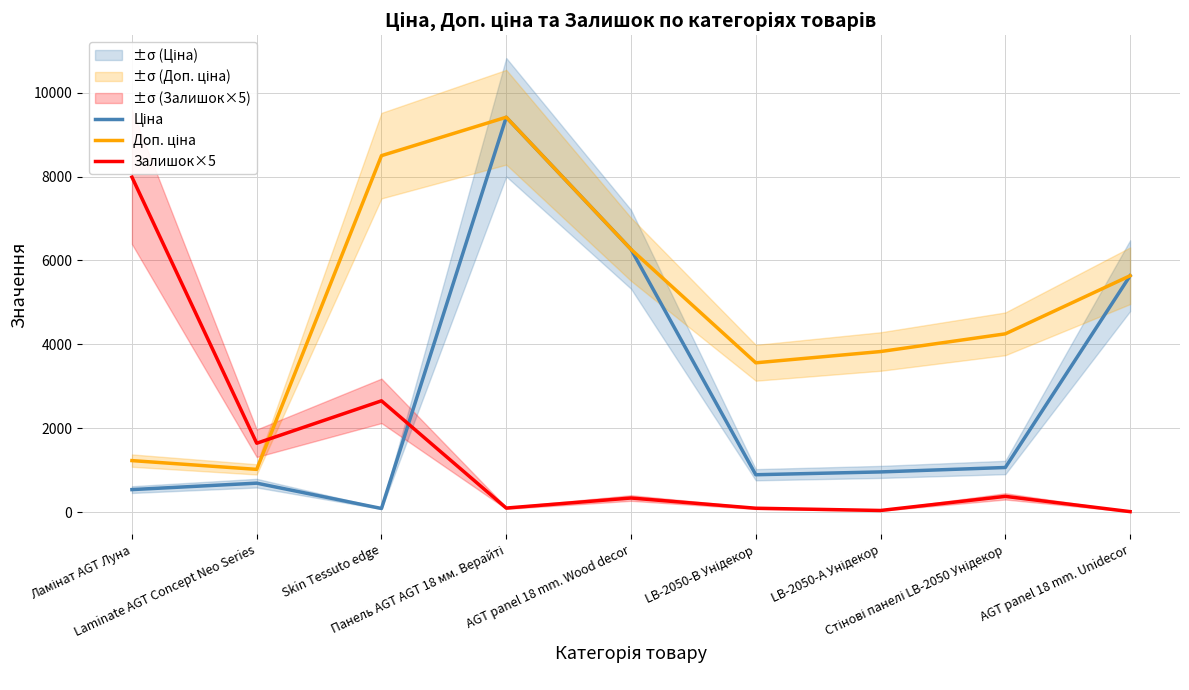

Between which two adjacent categories do Залишок×5 and Ціна first intersect?

Skin Tessuto edge and Панель AGT AGT 18 мм. Верайті